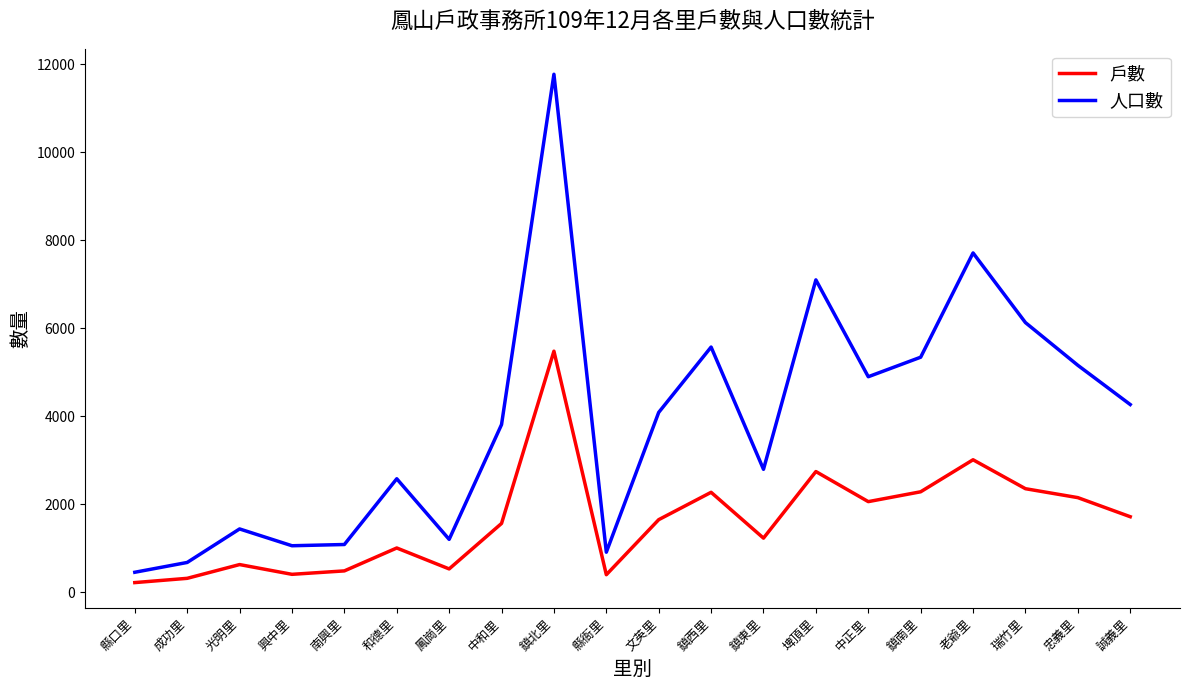

Rank the series at 和德里 from highest to lowest value.

人口數, 戶數